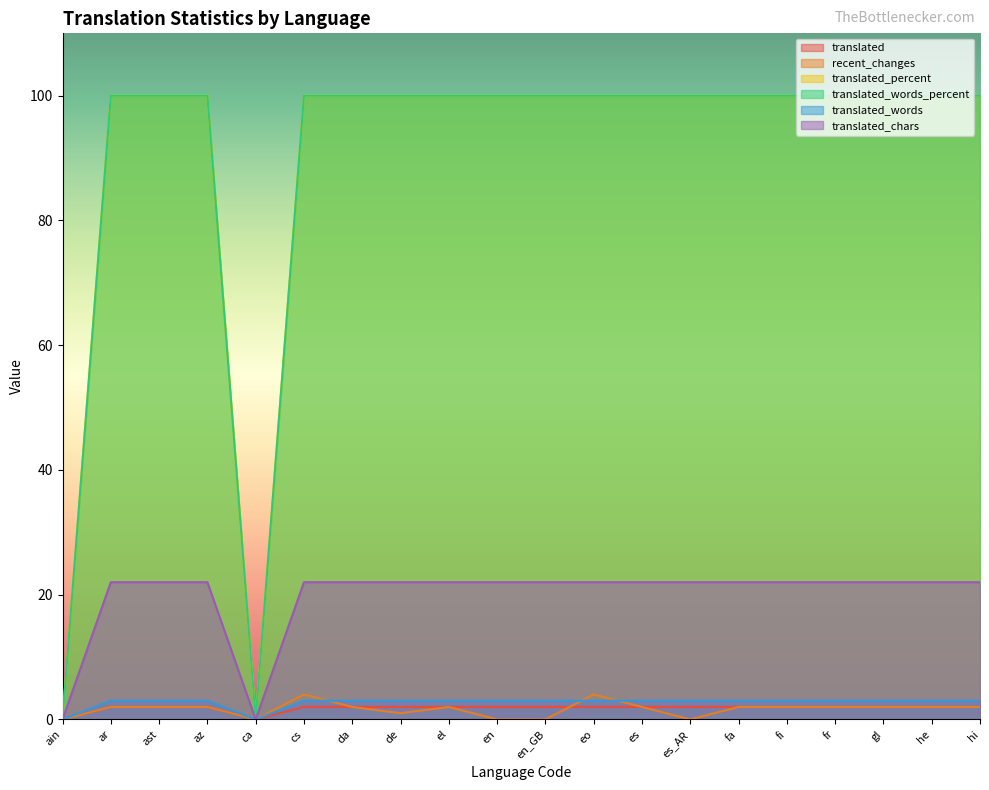

How many data points does each series have?

20